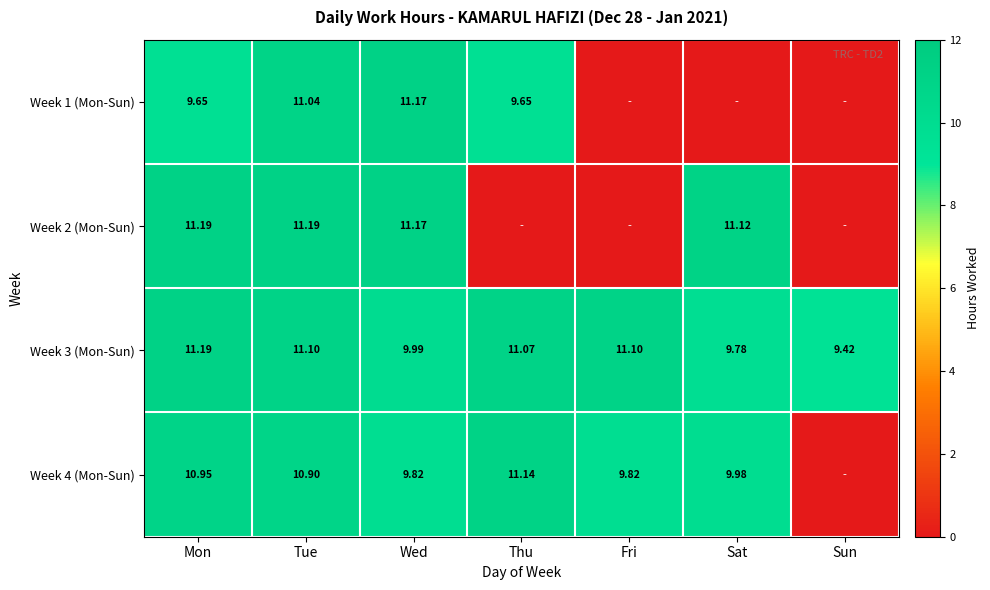

What is the sum of all Week 3 (Mon-Sun) values?

73.7